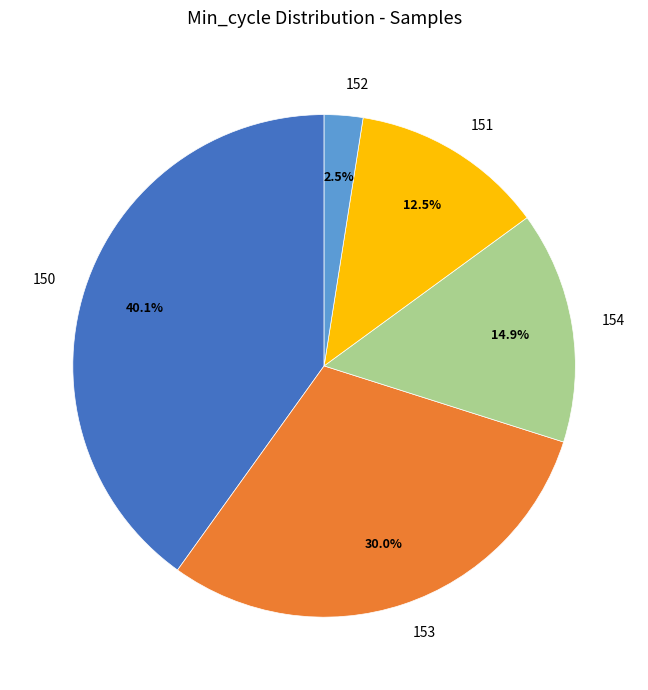

The 150 slice represents 1% of the pie. True or false?

False